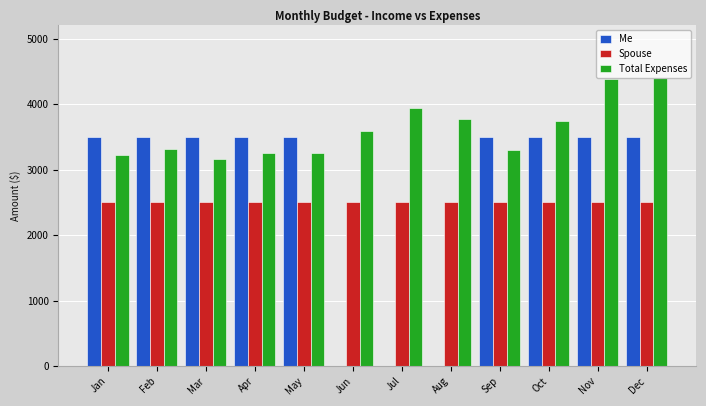

What are all the series names shown in the legend?

Me, Spouse, Total Expenses